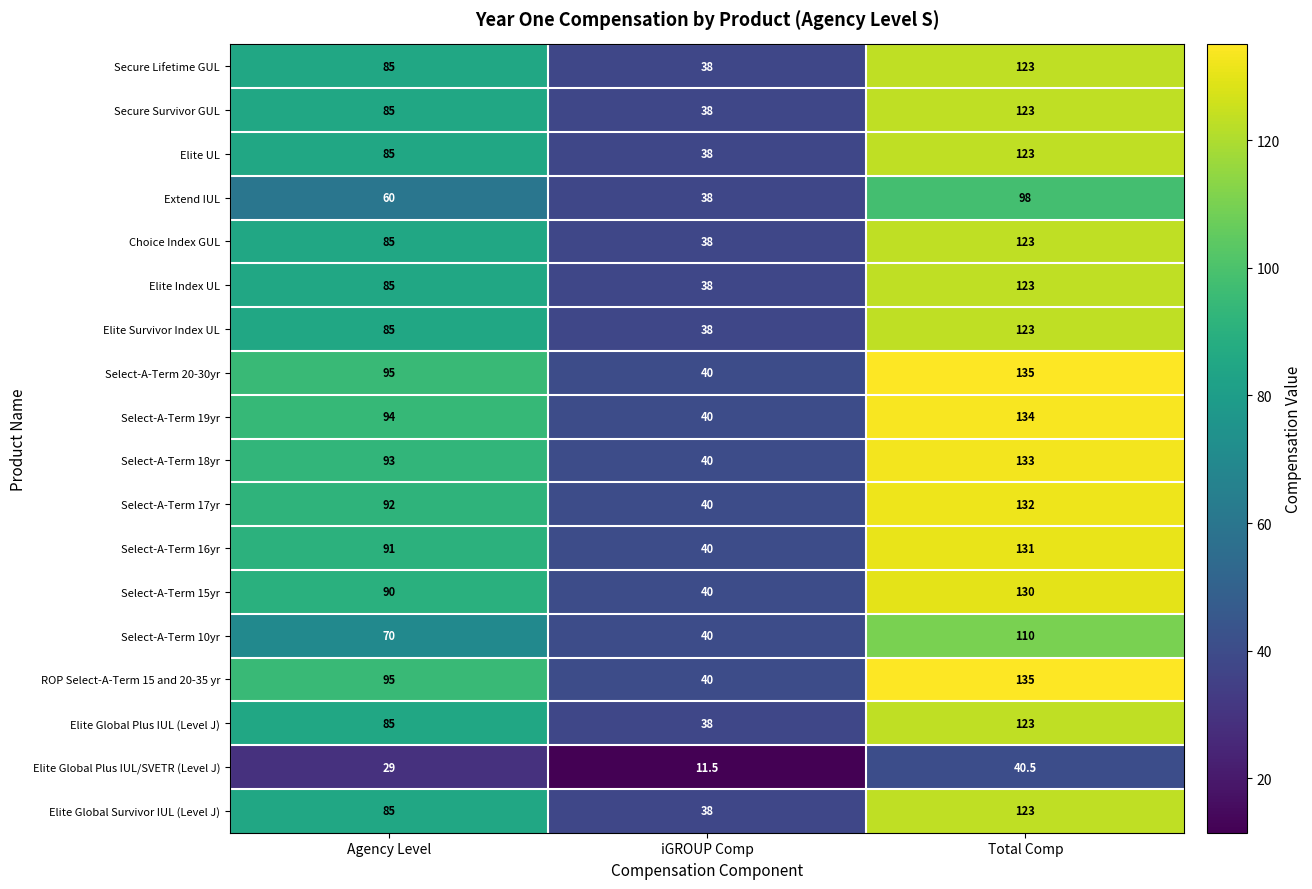

Count the number of categories in the chart.

3